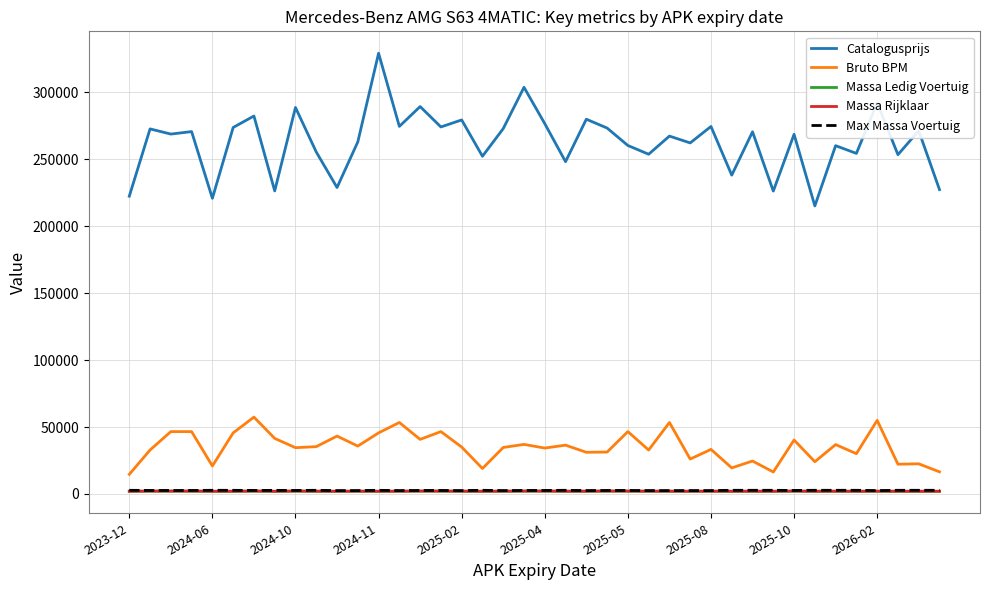

What is the maximum value shown in the chart?

329223